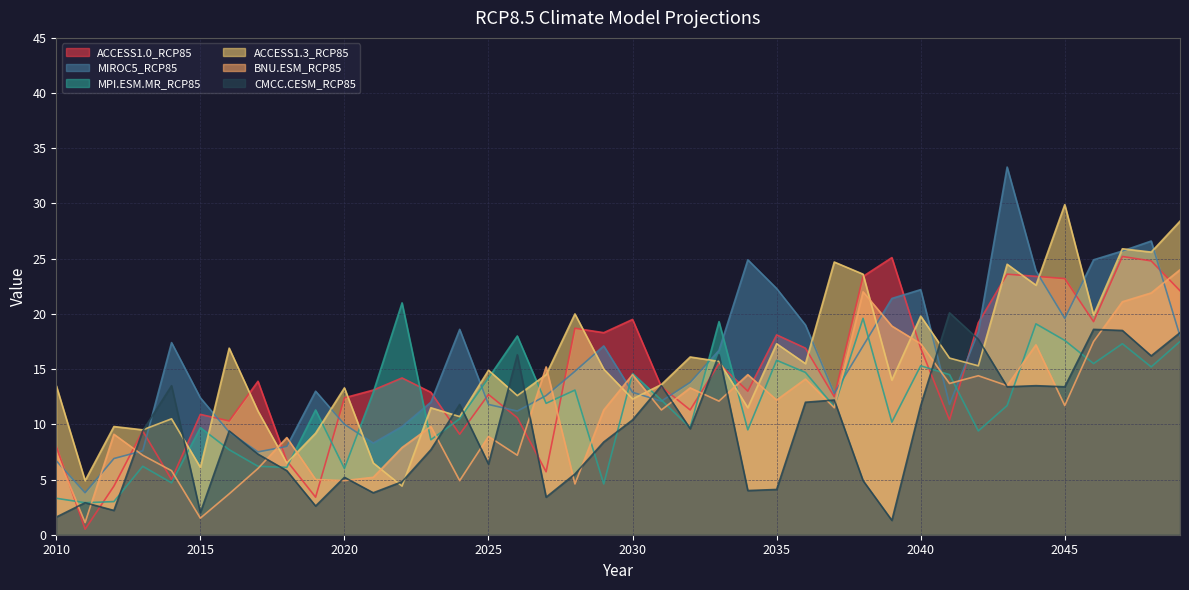

What is the difference between the CMCC.CESM_RCP85 values at 2014 and 2019?

10.9